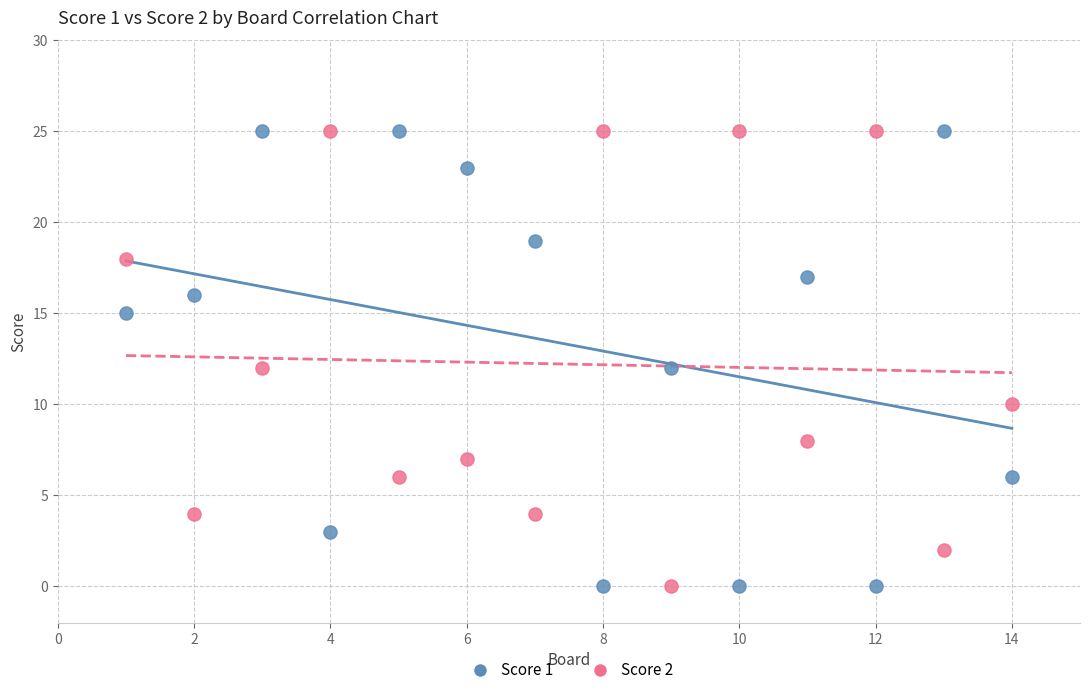

What is the X range (max minus min) for the scatter plot?

13